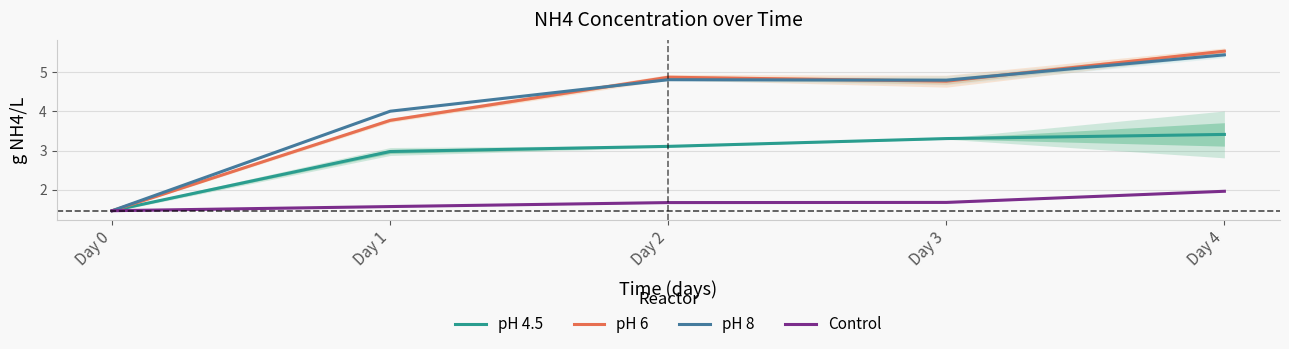

True or false: pH 4.5 and Control cross at least once.

False